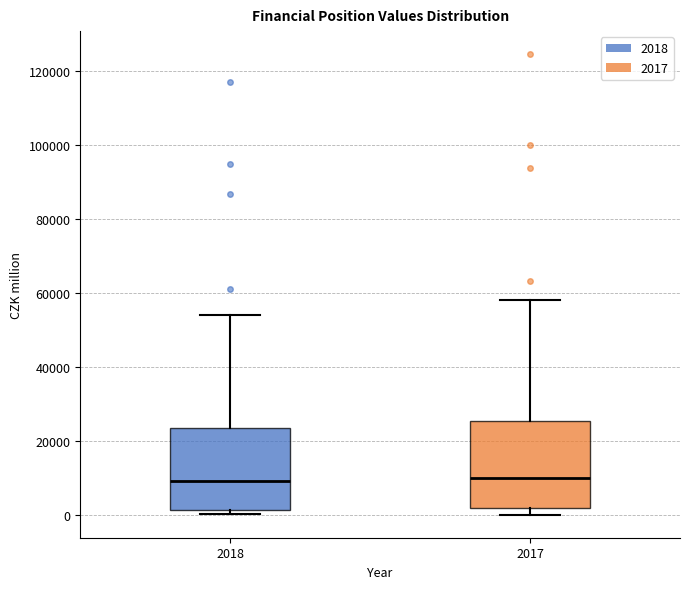

Where does the upper whisker of the box at x = 2018 end on the y-axis? The values are not printed on the chart, so give them approximately, as read against the axis.

54000